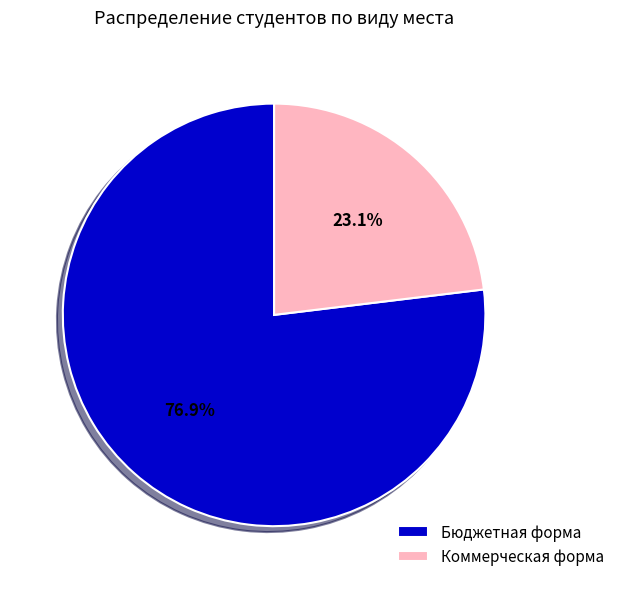

Does any single category account for the majority?

Yes